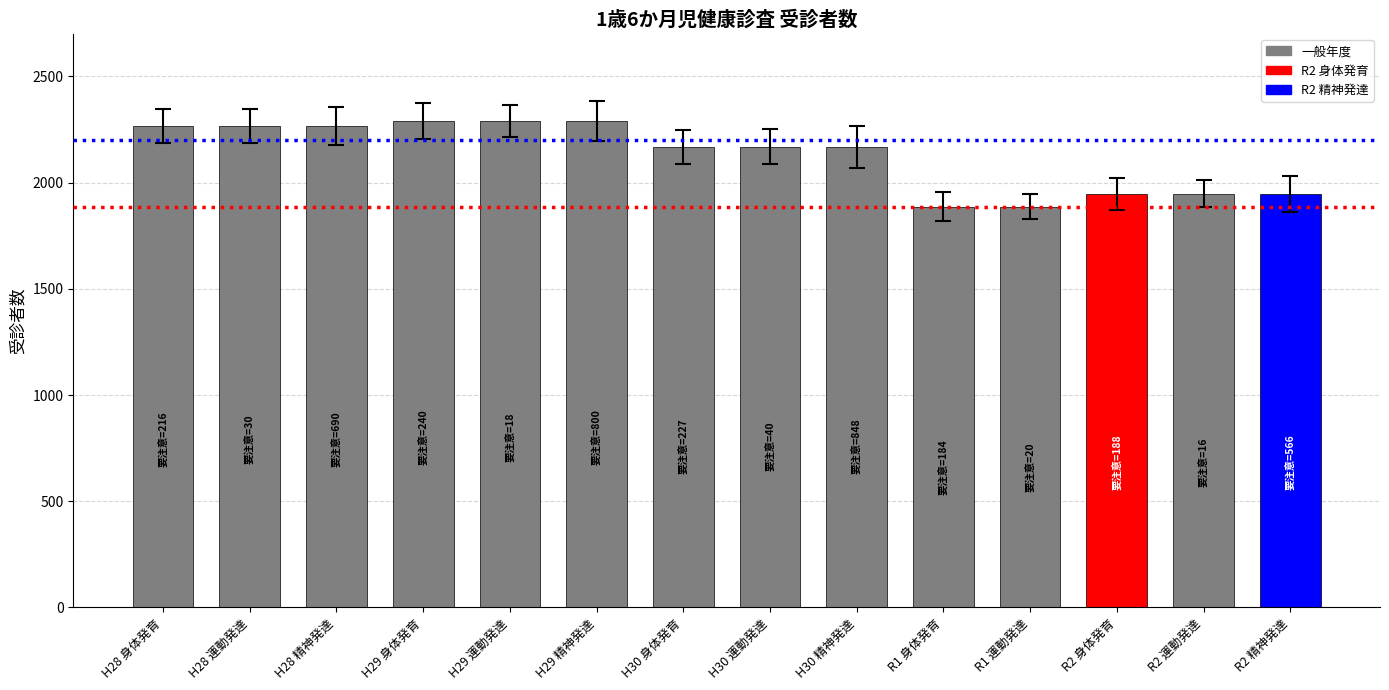

Which has a higher value, H28 運動発達 or R1 運動発達?

H28 運動発達